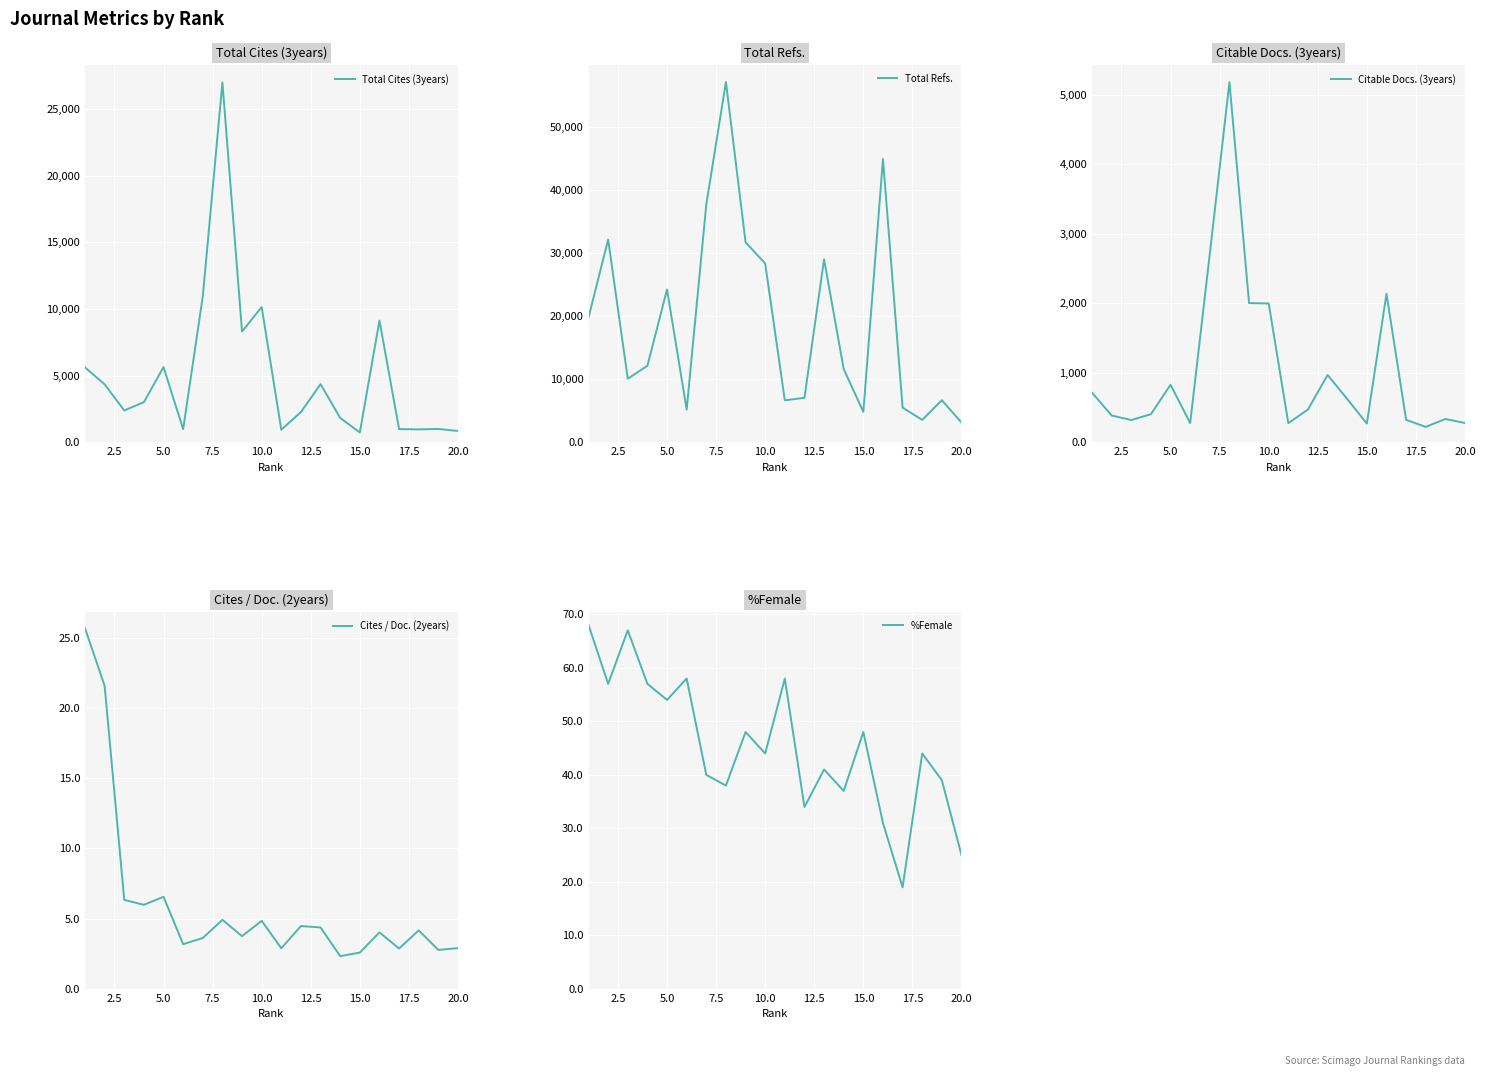

What are all the series names shown in the legend?

Total Cites (3years), Total Refs., Citable Docs. (3years), Cites / Doc. (2years), %Female